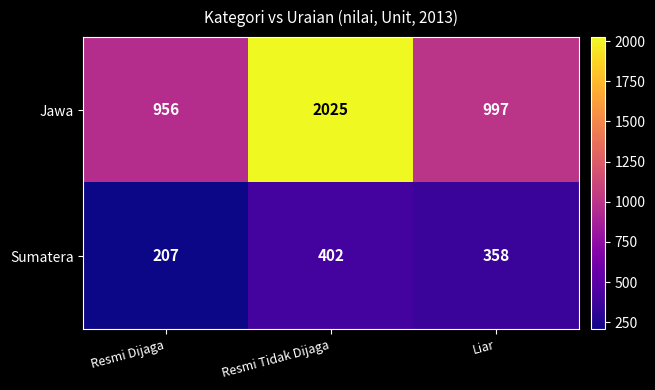

What is the minimum value for Sumatera?

207